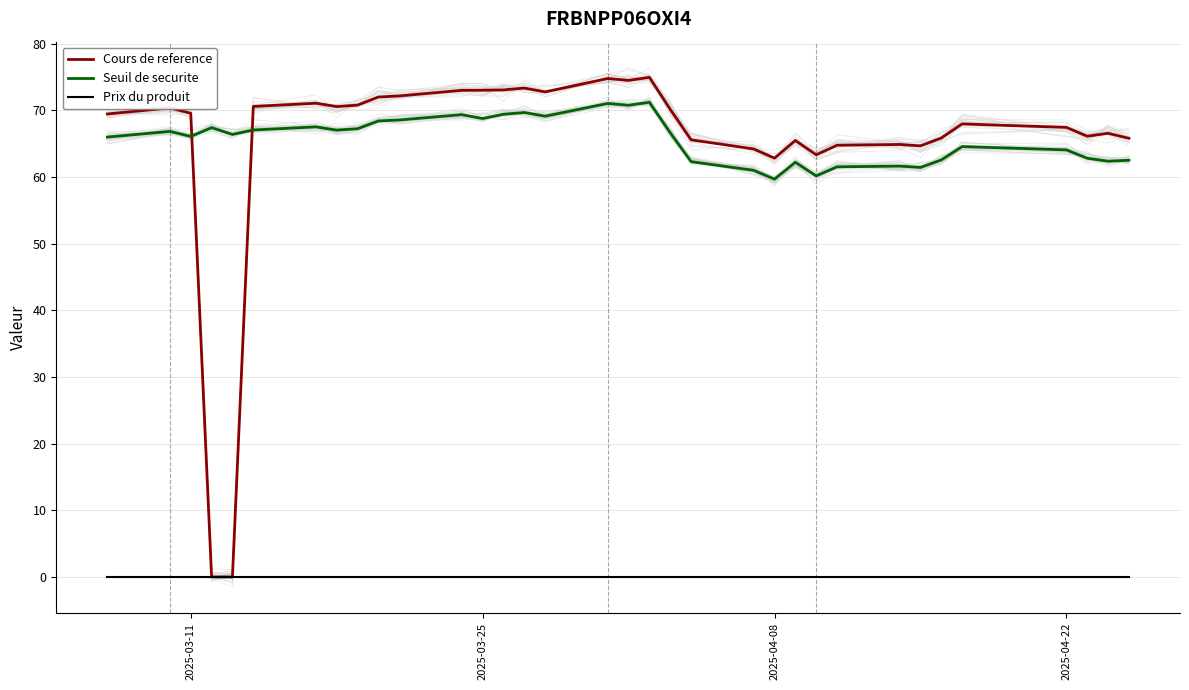

True or false: Seuil de securite and Prix du produit intersect in this chart.

False